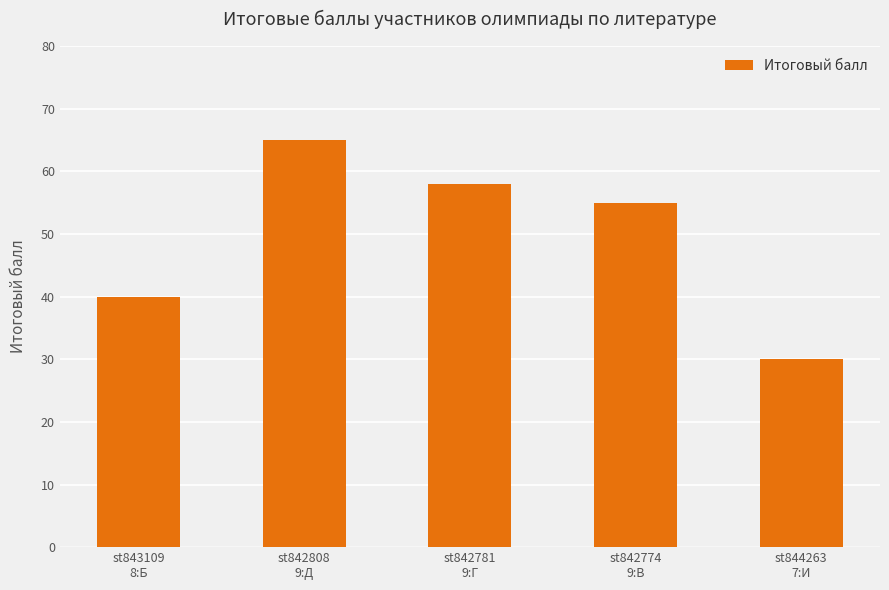

The value at st842781
9:Г is 58. True or false?

True